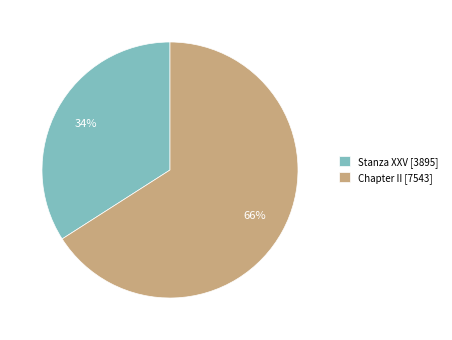

To the nearest percent, what portion does Chapter II represent?

66%